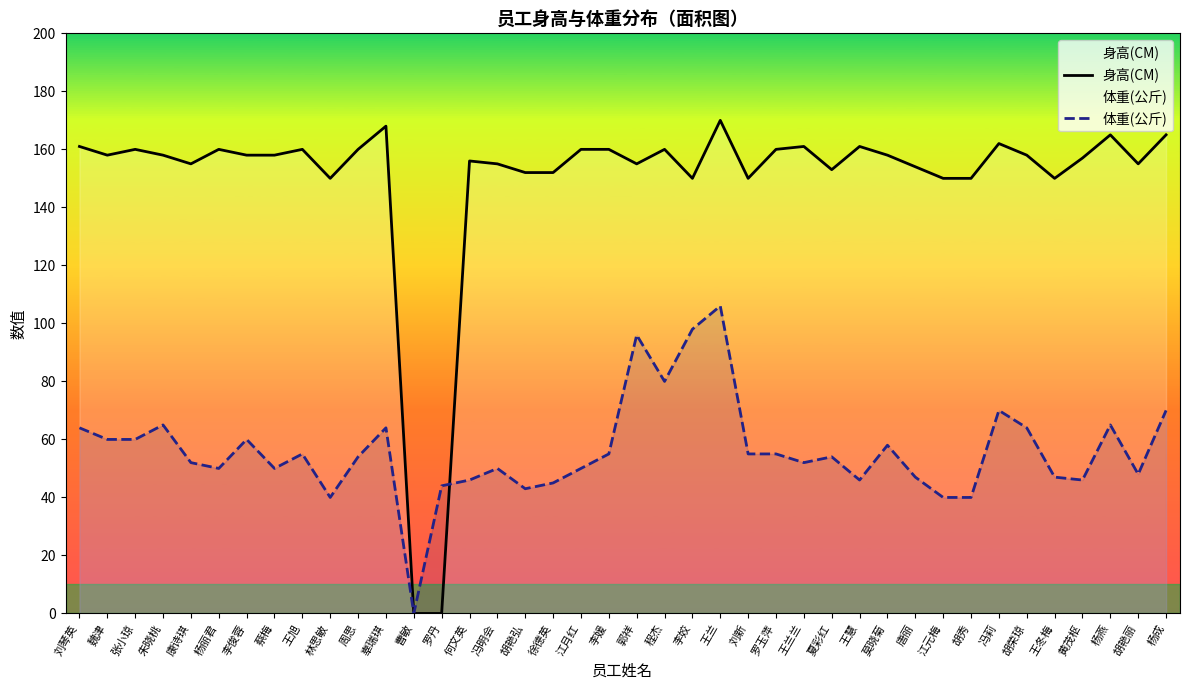

What position from the right is 黄茂枢?

4